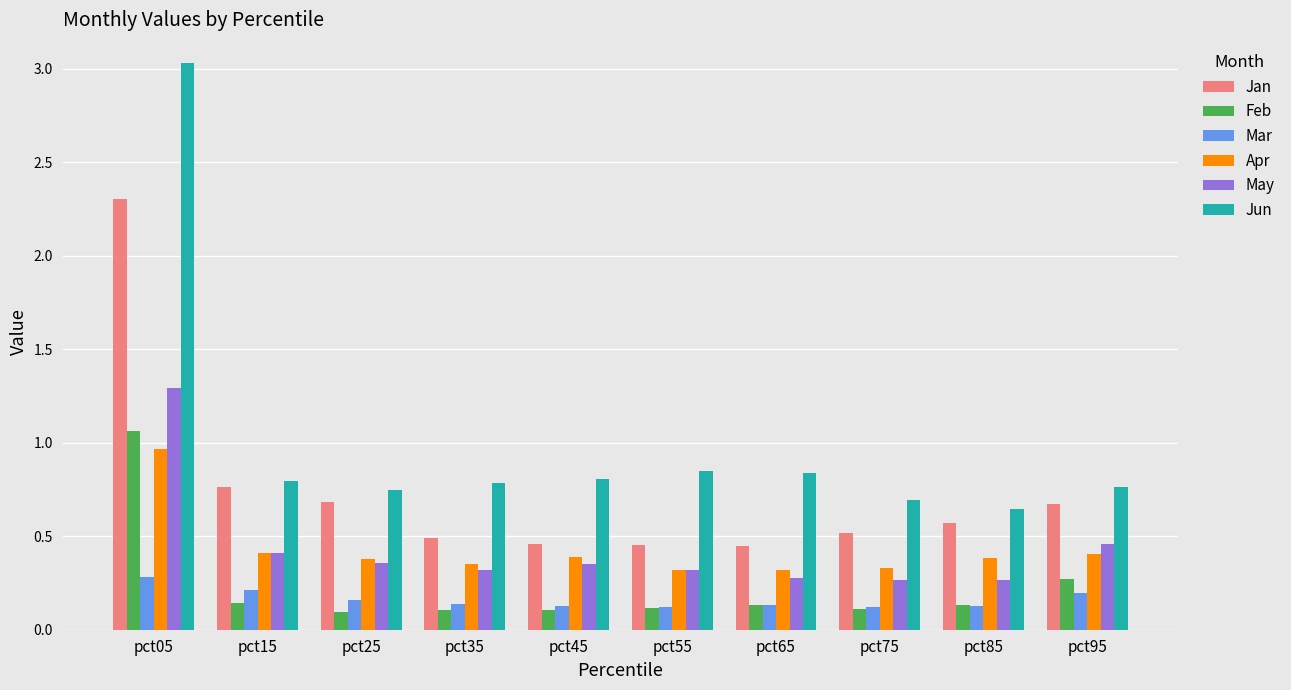

At which category is the sum across all series the highest?

pct05